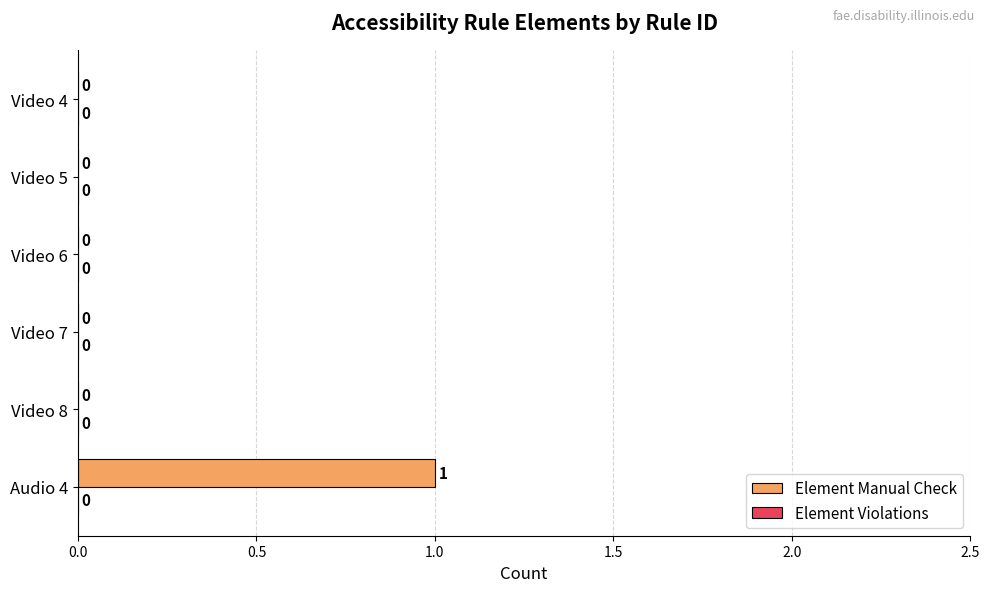

The value at Video 8 is 0. True or false?

True